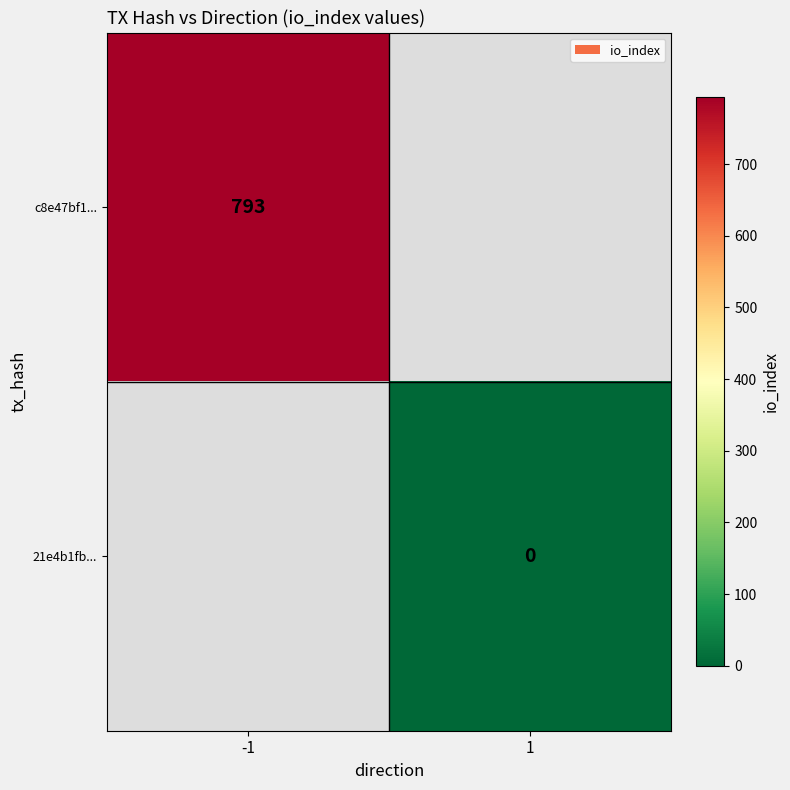

True or false: c8e47bf1... has a value of 793 at -1.

True